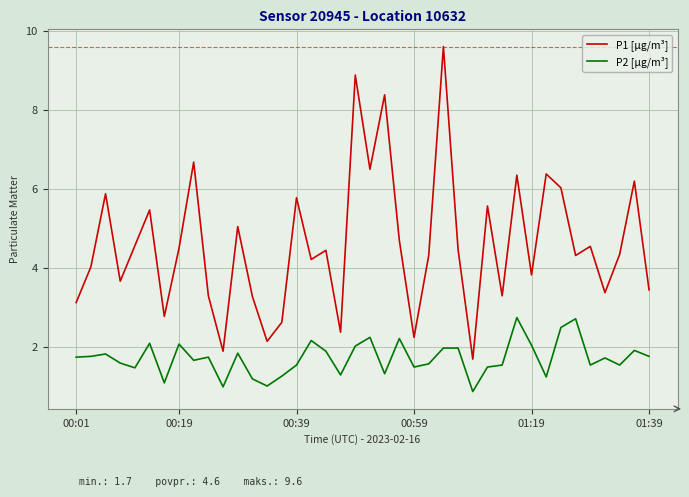

Which series has the largest total across all categories?

P1 [µg/m³]